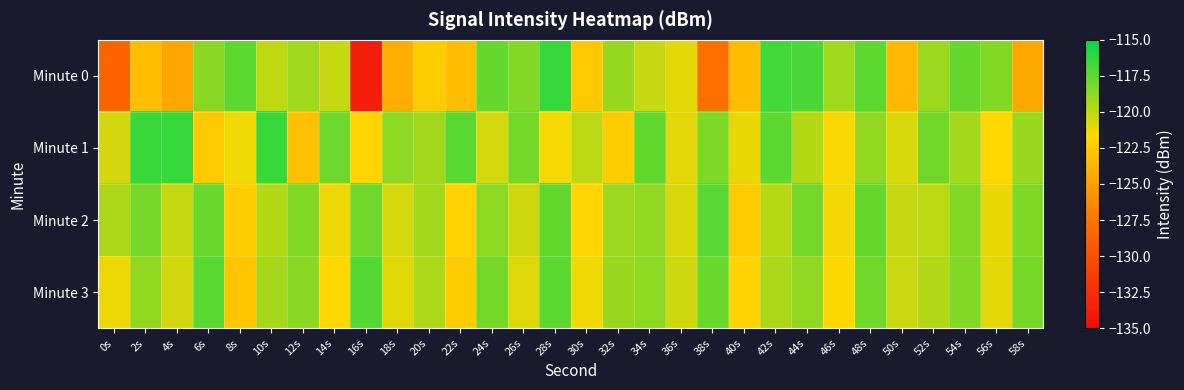

What is the total value across all series at 50s?

-484.6